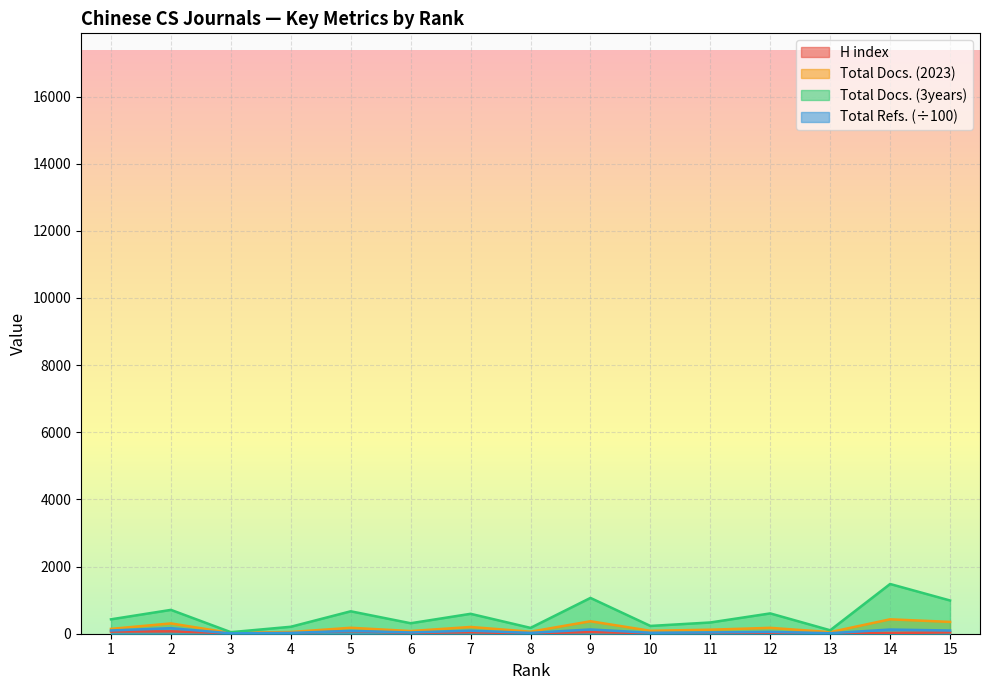

The Total Docs. (3years) series shows 207.0 at 4. True or false?

True